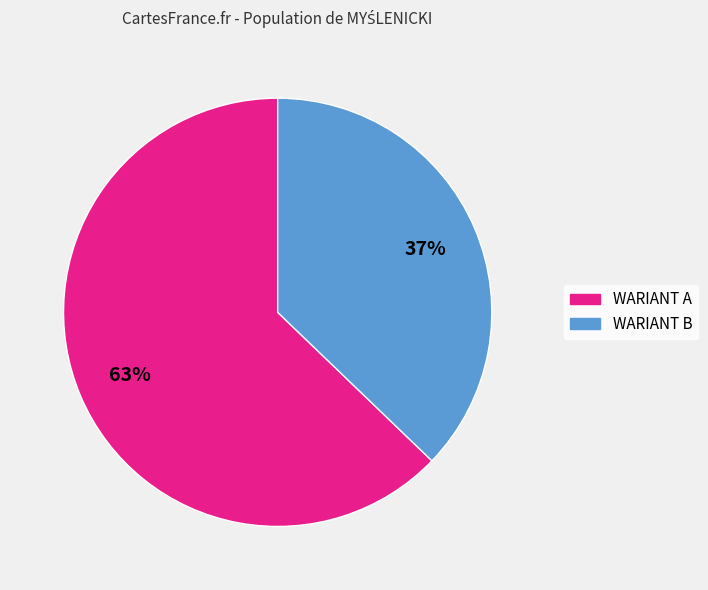

To the nearest percent, what is the average slice percentage?

50%